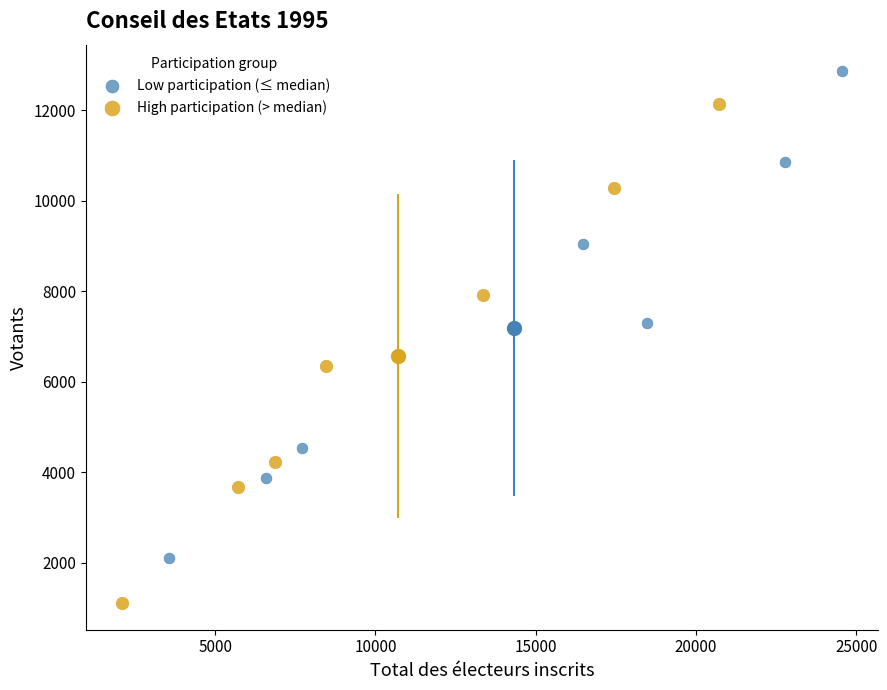

Which series reaches the minimum Y coordinate?

High participation (> median)